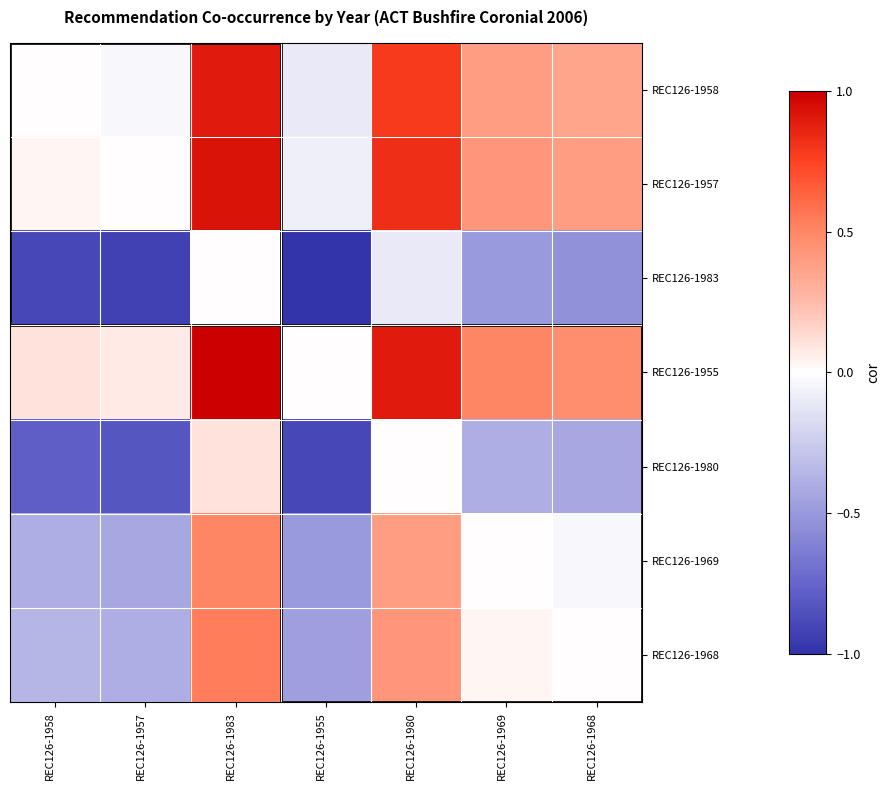

Which has a higher value, REC126-1969 or REC126-1957?

REC126-1969